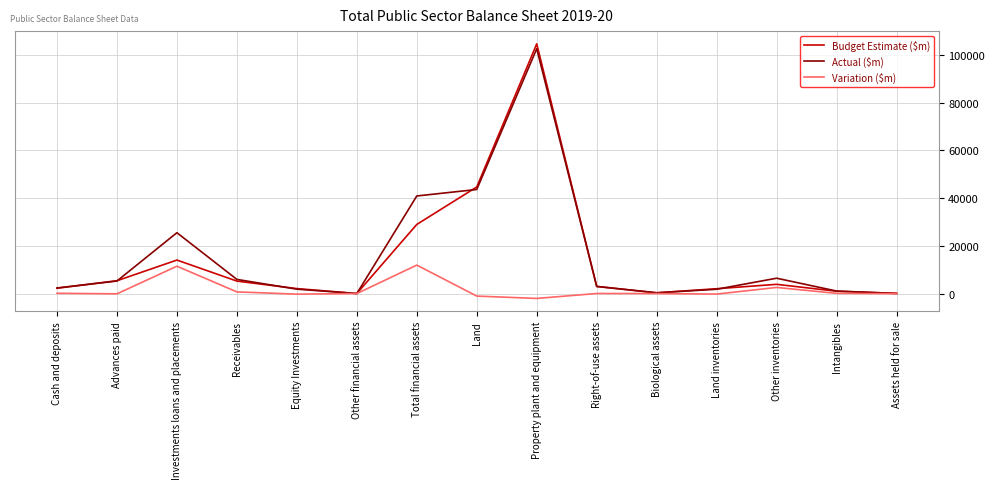

Rank the series by their maximum value, from highest to lowest.

Budget Estimate ($m), Actual ($m), Variation ($m)